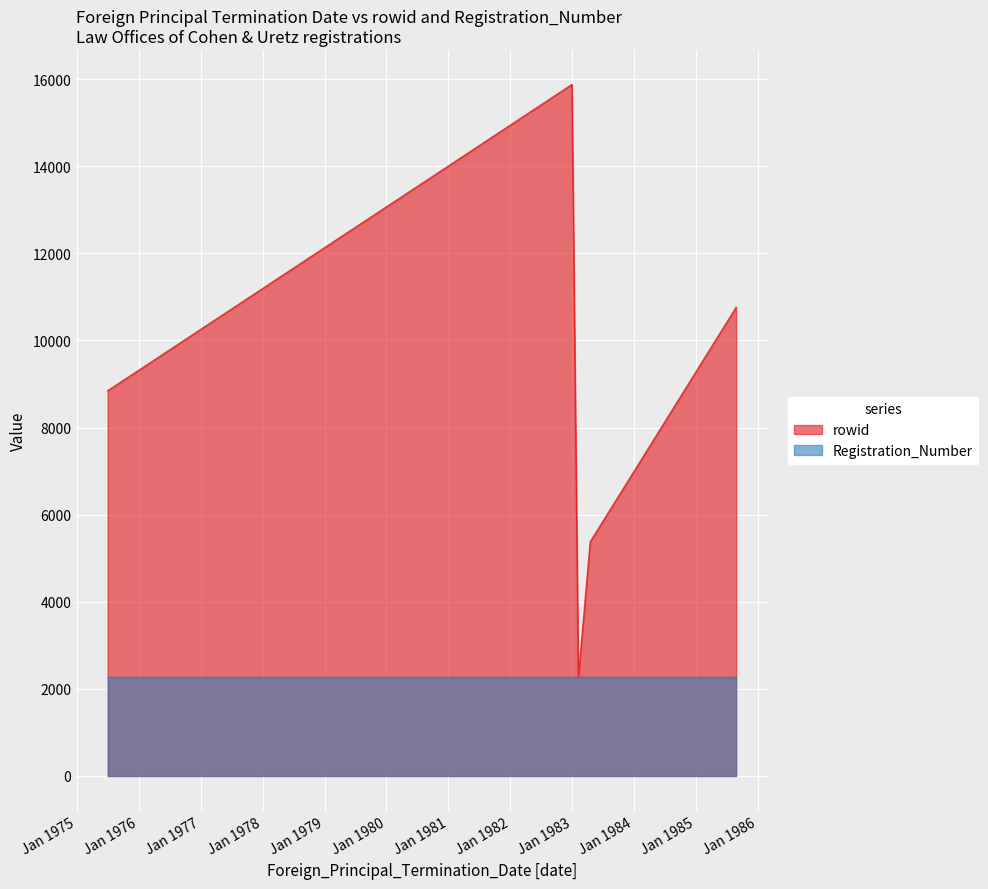

True or false: rowid has a value of 2256 at 1983-02-07.

True